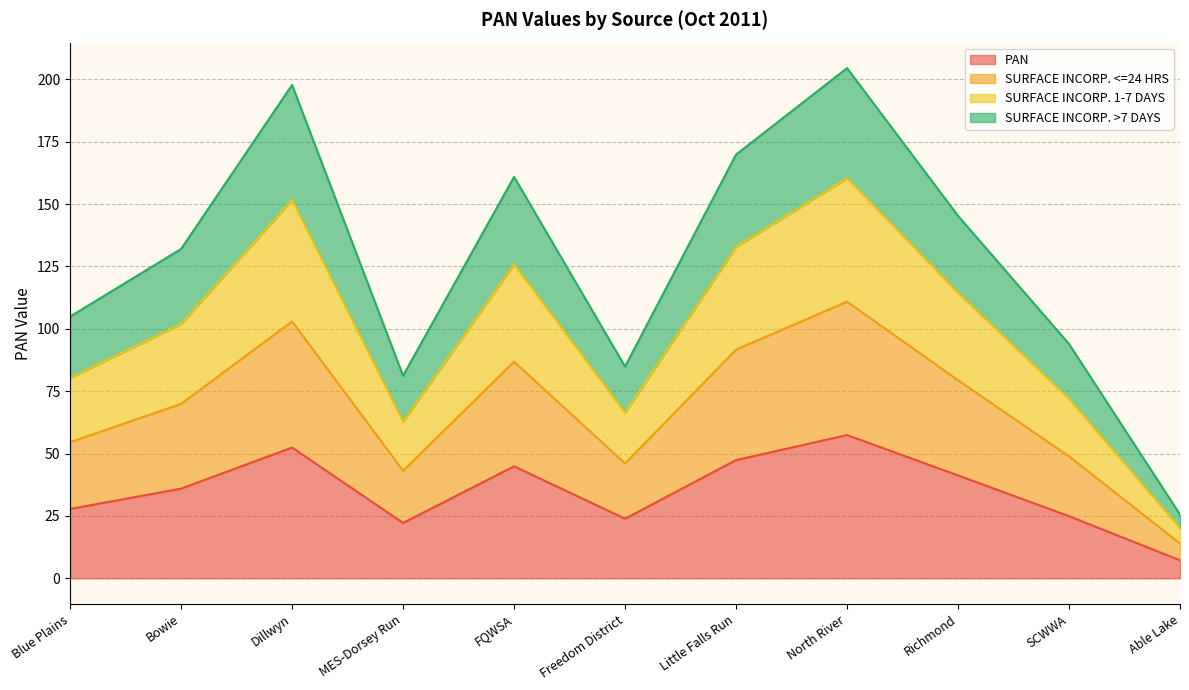

The value of PAN at MES-Dorsey Run is 4.6. True or false?

False